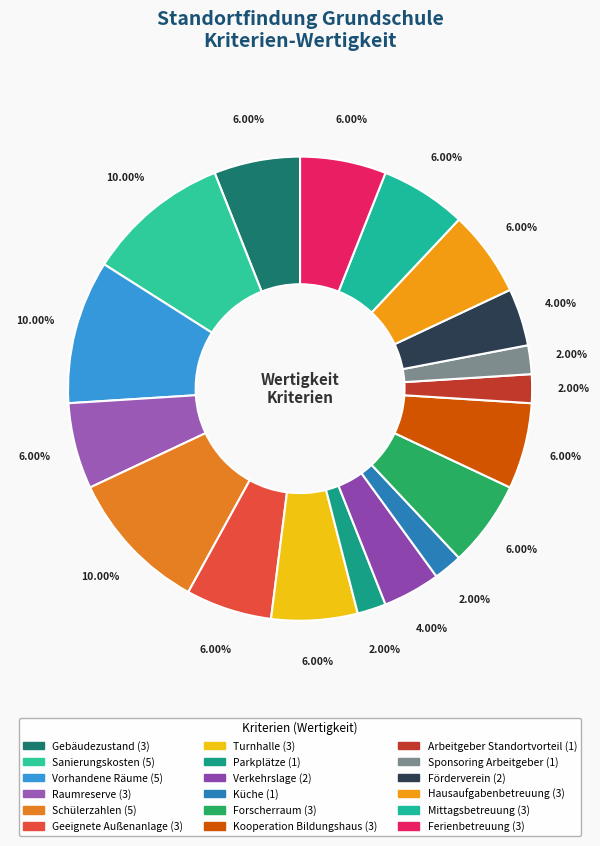

Which category has the smallest portion of the pie?

Parkplätze